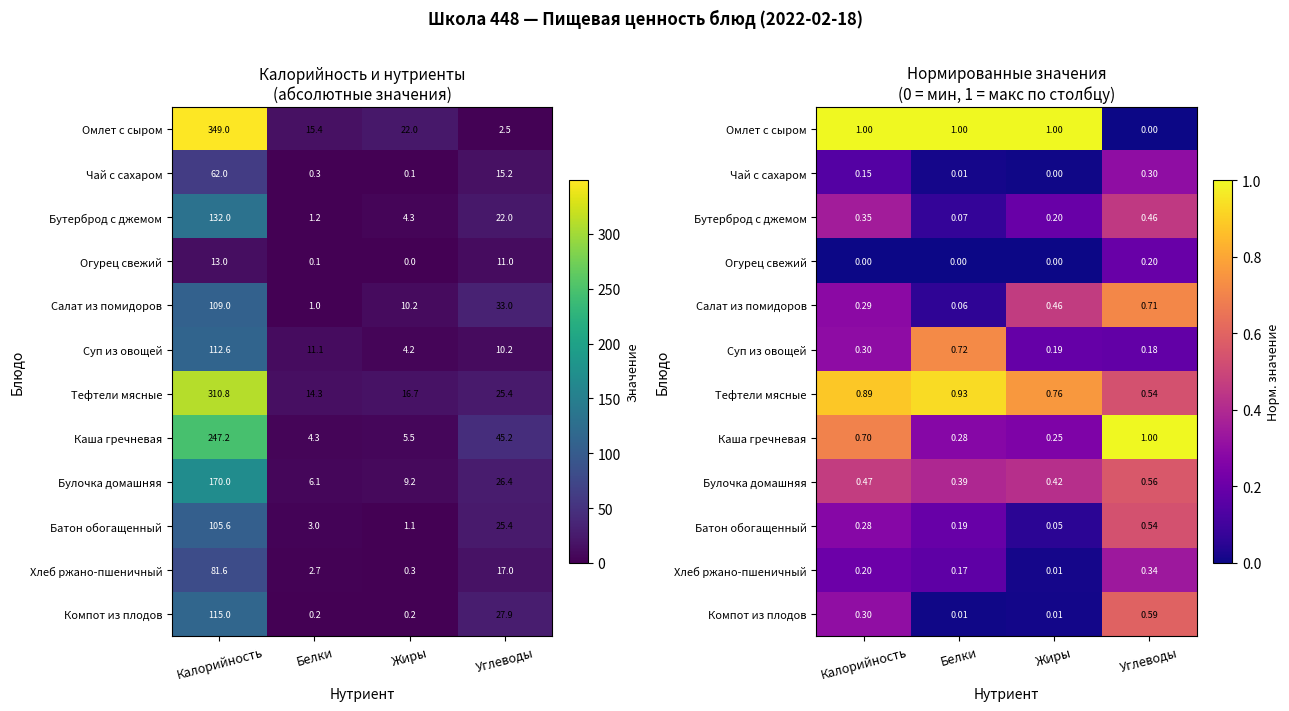

What is the total value across all series at Белки?

3.8